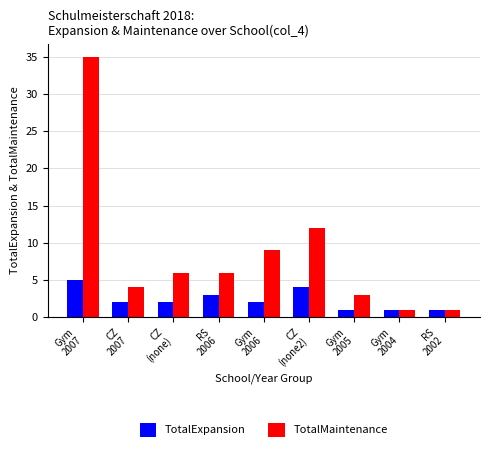

Which series has the widest spread of values?

TotalMaintenance